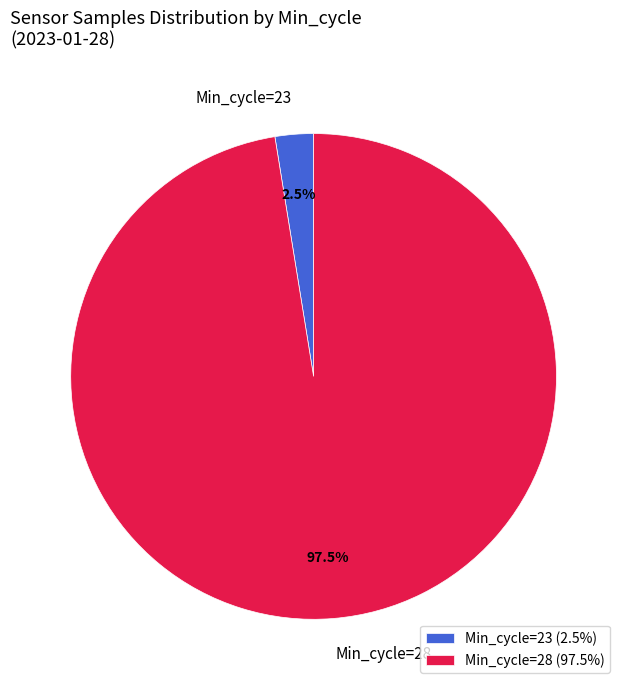

Between Min_cycle=28 and Min_cycle=23, which is larger?

Min_cycle=28